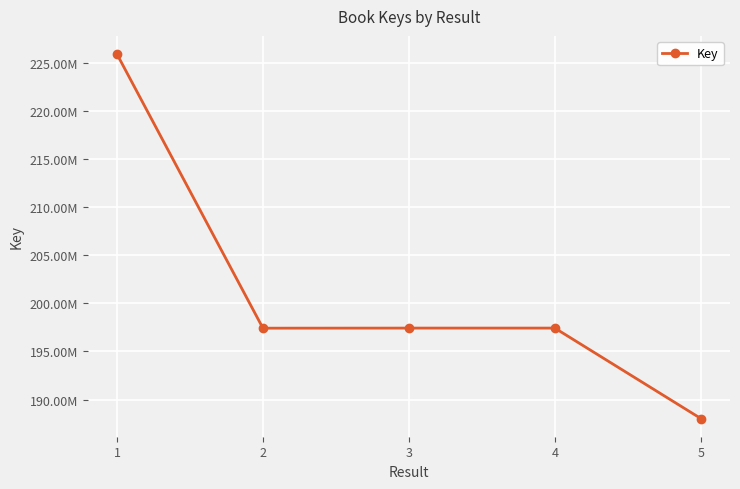

Reading left to right, list all the values displayed in this chart.

1=225904214	2=197414912	3=197423381	4=197423127	5=188025852